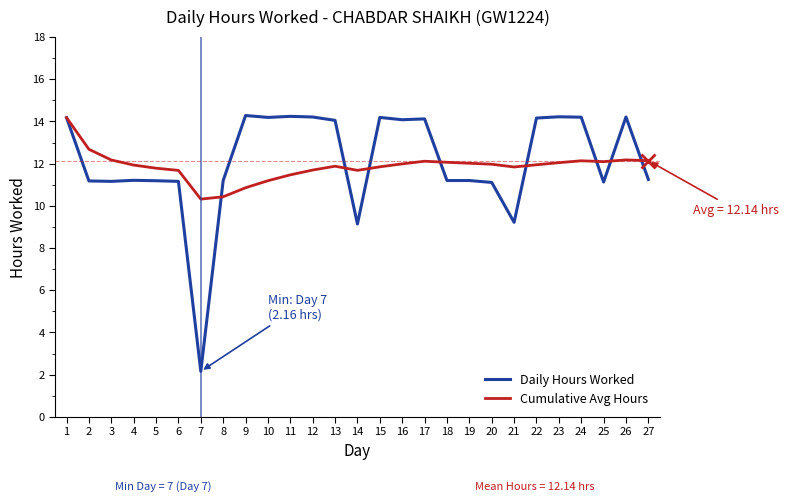

Does the chart display data point markers on the line(s)?

No